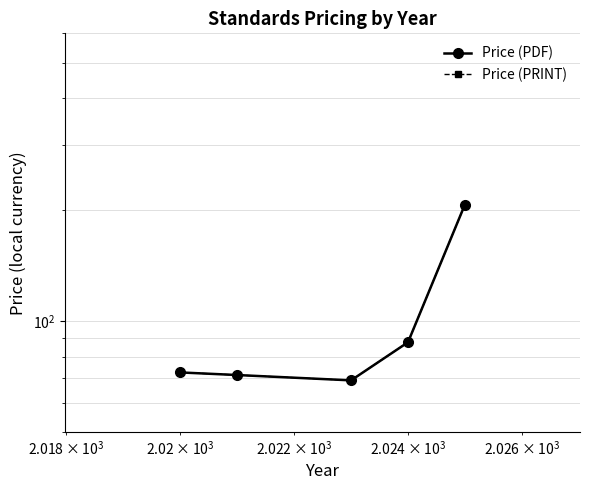

What is the difference between the maximum and minimum values in the Price (PRINT) series?

137.3